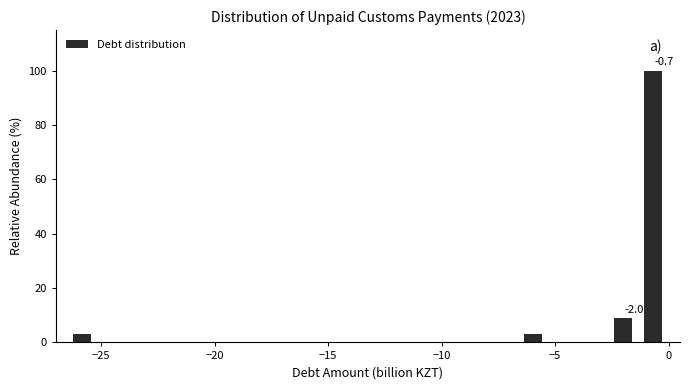

Around what value on the x-axis is the tallest bar? Give the approximate position of its centre, as read against the axis.

-0.5